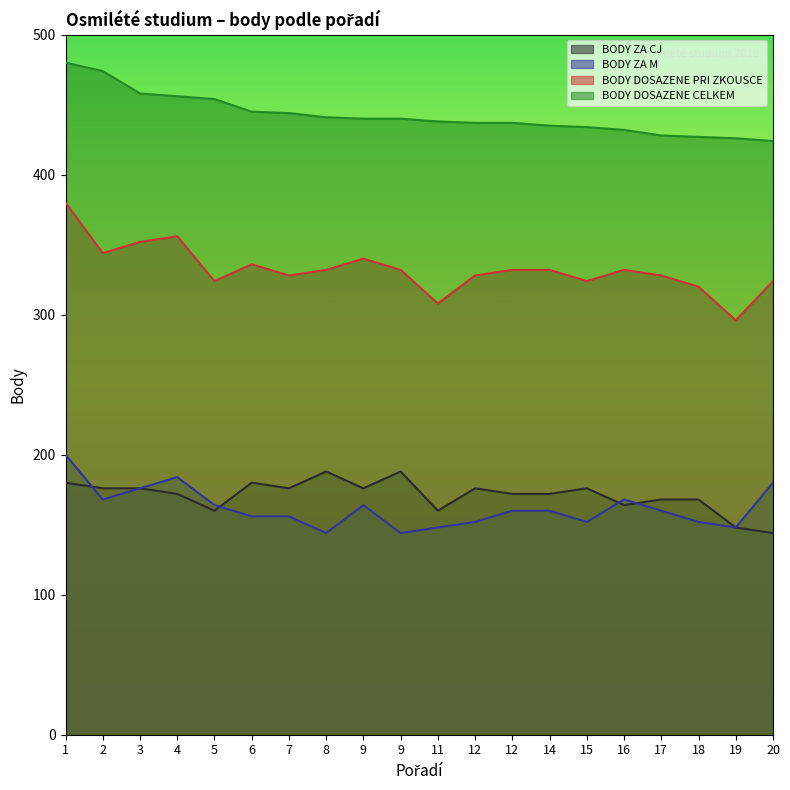

Reading left to right, extract all data points from this chart.

BODY ZA CJ: 1=180	2=176	3=176	4=172	5=160	6=180	7=176	8=188	9=176	9=188	11=160	12=176	12=172	14=172	15=176	16=164	17=168	18=168	19=148	20=144
BODY ZA M: 1=200	2=168	3=176	4=184	5=164	6=156	7=156	8=144	9=164	9=144	11=148	12=152	12=160	14=160	15=152	16=168	17=160	18=152	19=148	20=180
BODY DOSAZENE PRI ZKOUSCE: 1=380	2=344	3=352	4=356	5=324	6=336	7=328	8=332	9=340	9=332	11=308	12=328	12=332	14=332	15=324	16=332	17=328	18=320	19=296	20=324
BODY DOSAZENE CELKEM: 1=480	2=474	3=458	4=456	5=454	6=445	7=444	8=441	9=440	9=440	11=438	12=437	12=437	14=435	15=434	16=432	17=428	18=427	19=426	20=424